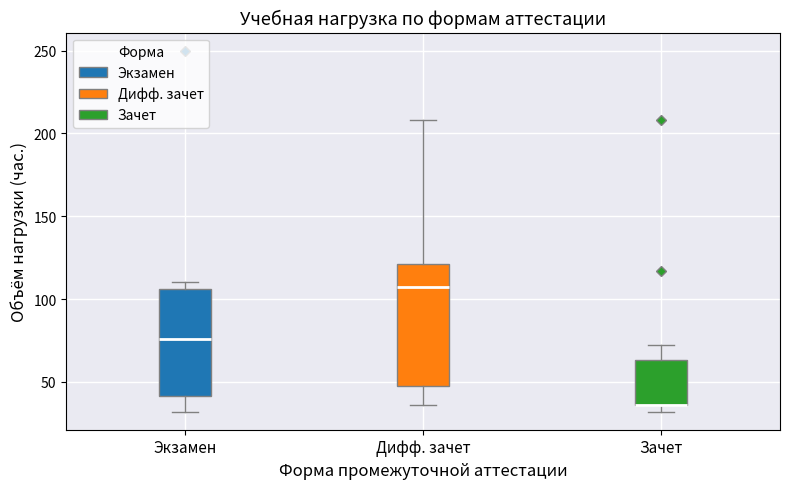

Comparing the boxes themselves (not the whiskers), which one is the tallest?

Дифф. зачет